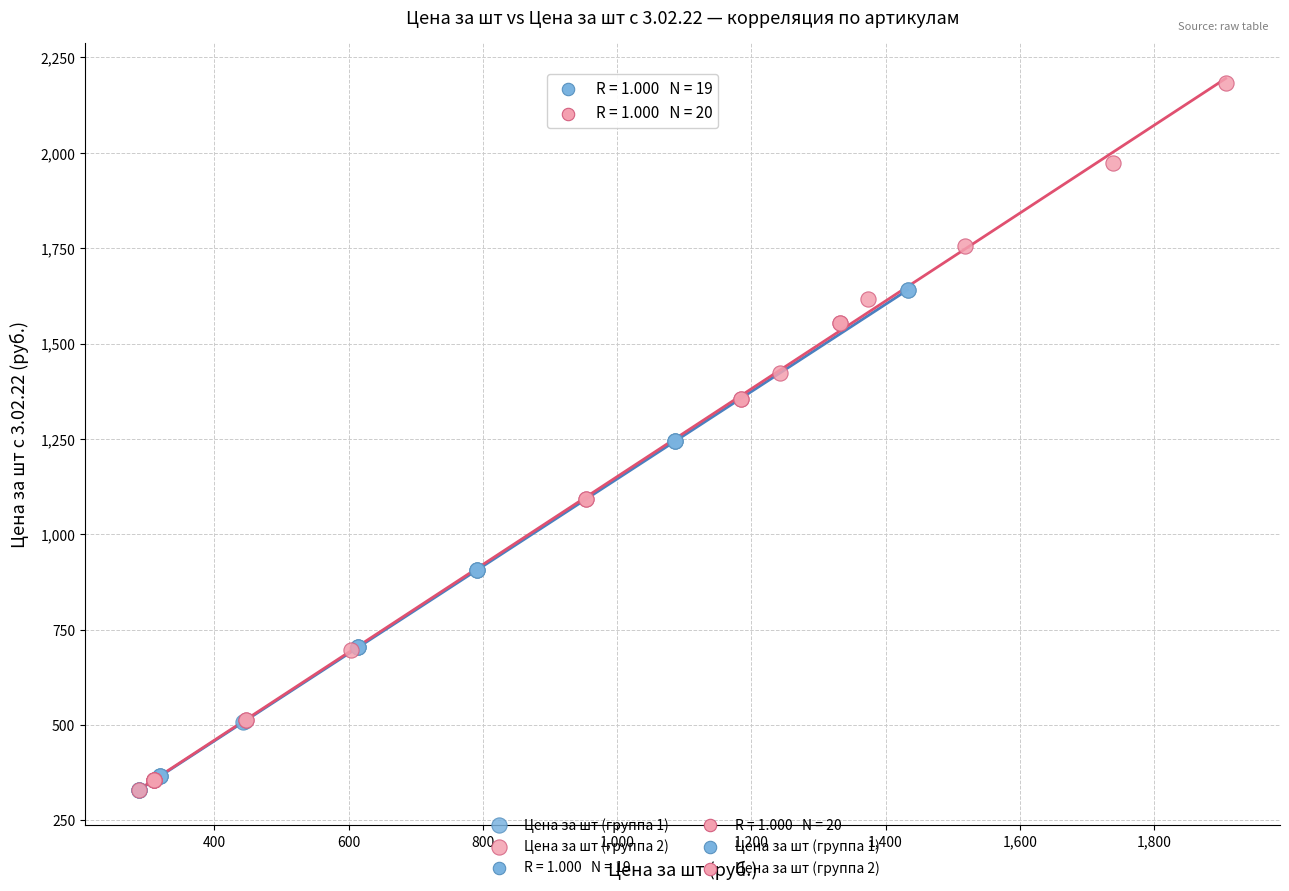

Which series contains the highest Y value?

Цена за шт (группа 2)